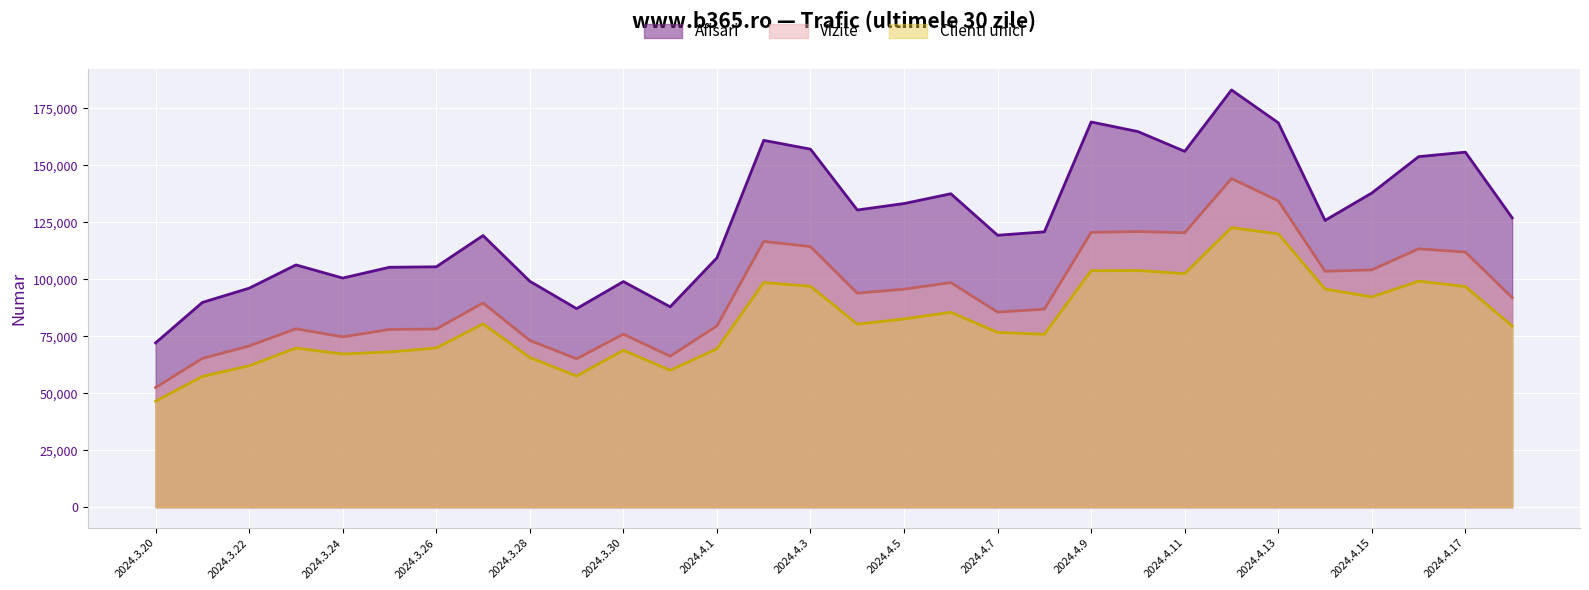

What are all the series names shown in the legend?

Afisari, Vizite, Clienti unici